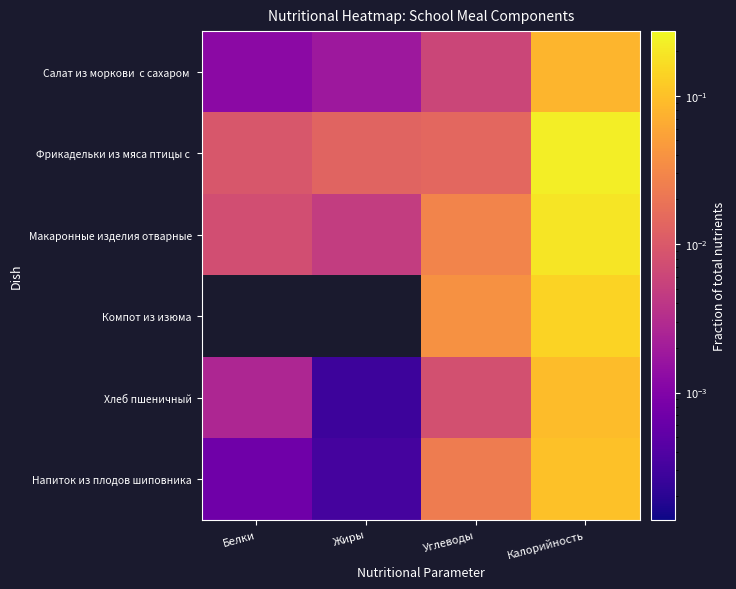

Rank the series by their maximum value, from lowest to highest.

Салат из моркови с сахаром, Хлеб пшеничный, Напиток из плодов шиповника, Компот из изюма, Макаронные изделия отварные, Фрикадельки из мяса птицы с